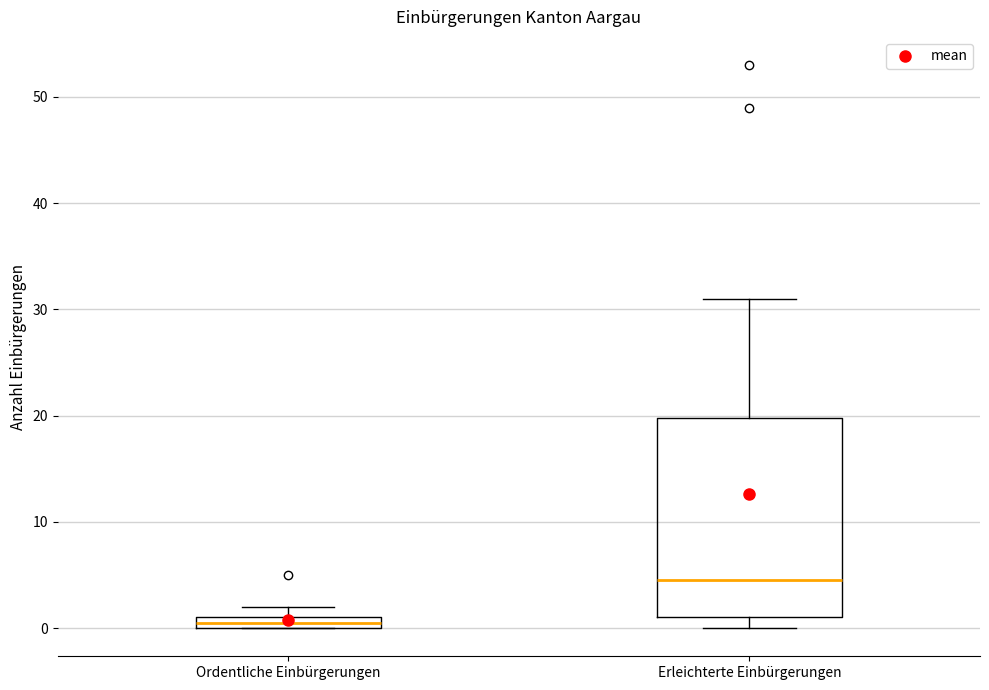

Comparing the boxes themselves (not the whiskers), which one is the tallest?

Erleichterte Einbürgerungen